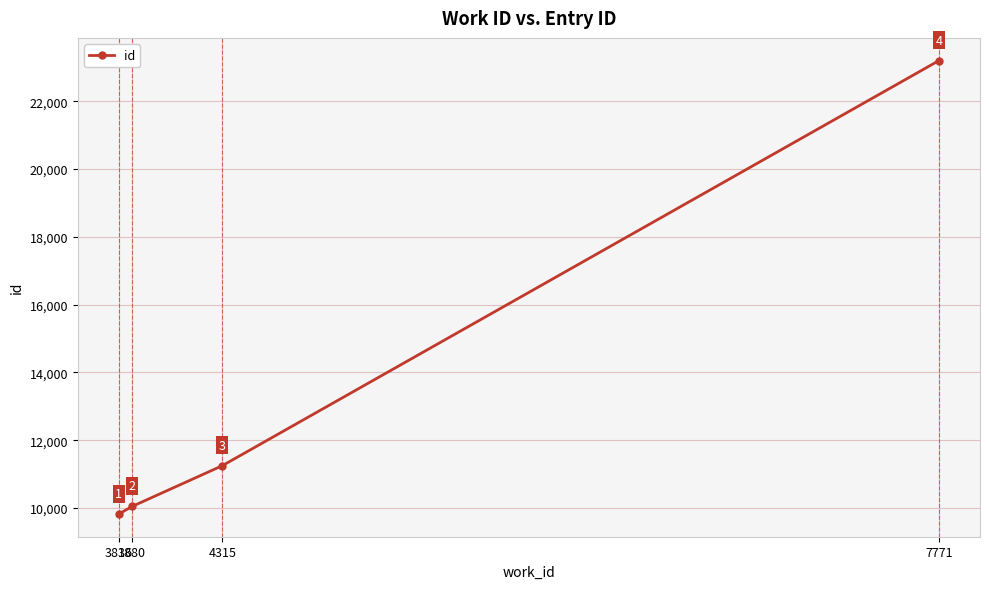

What is the smallest value displayed?

9825